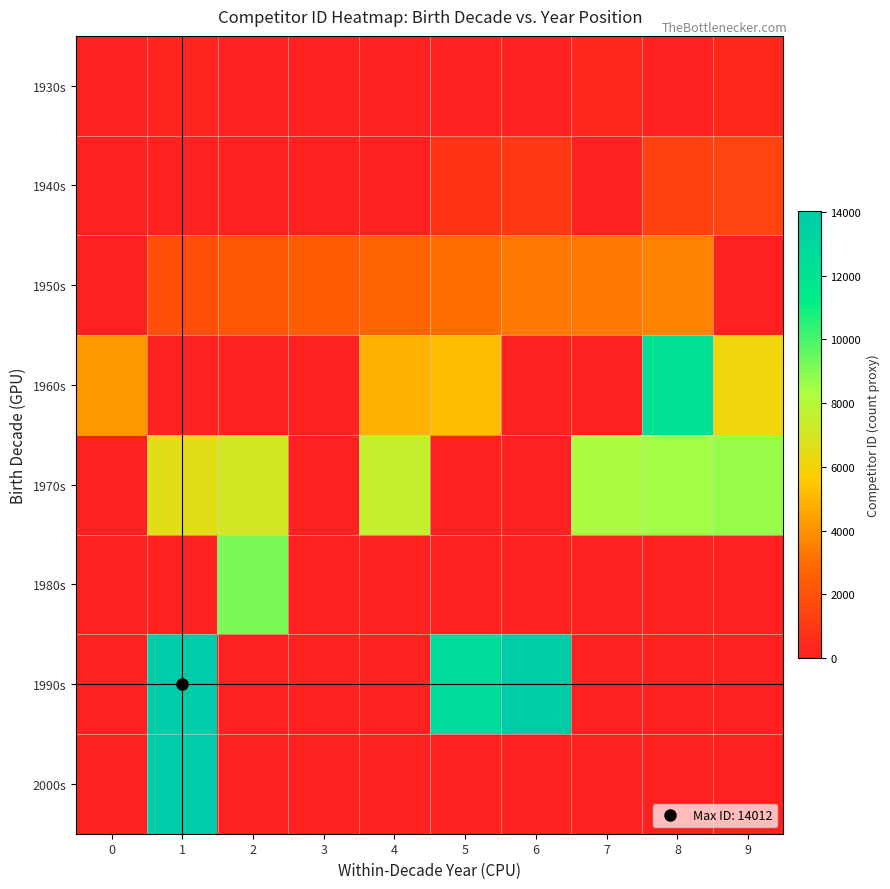

How many data points does each series have?

10